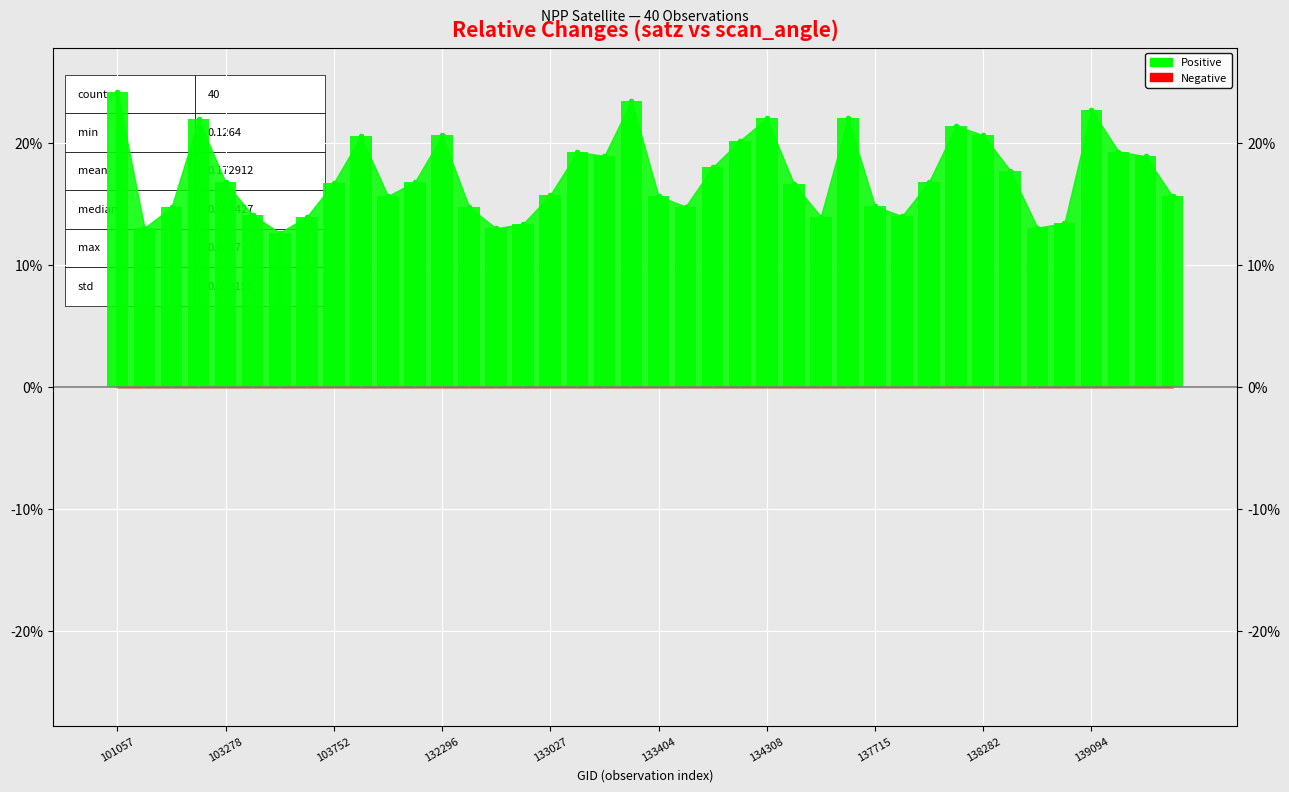

Is it true that the value at 101057 is 0.2?

True